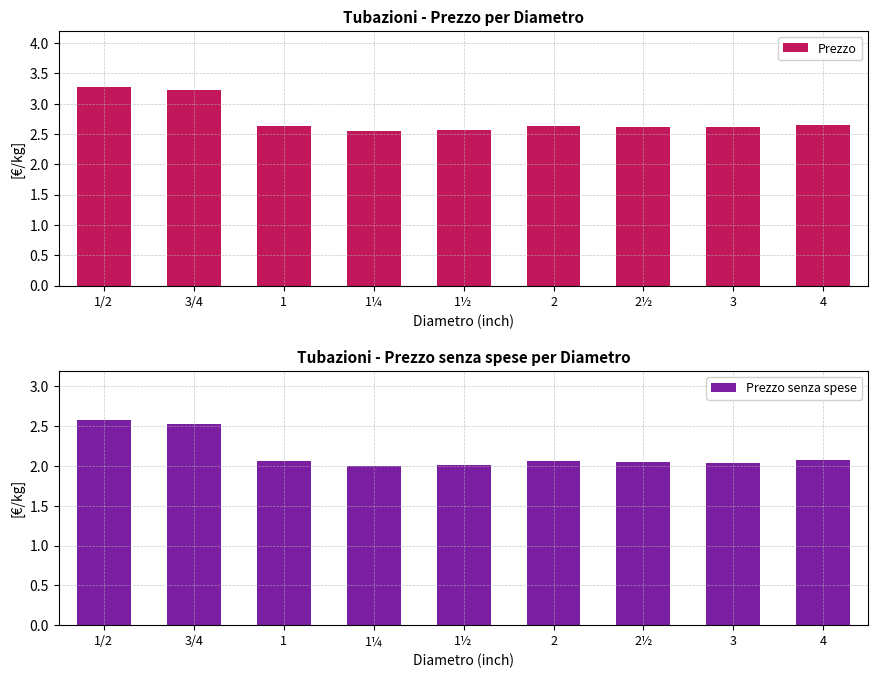

List the labels in order of Prezzo value, smallest first.

1¼, 1½, 3, 2½, 2, 1, 4, 3/4, 1/2